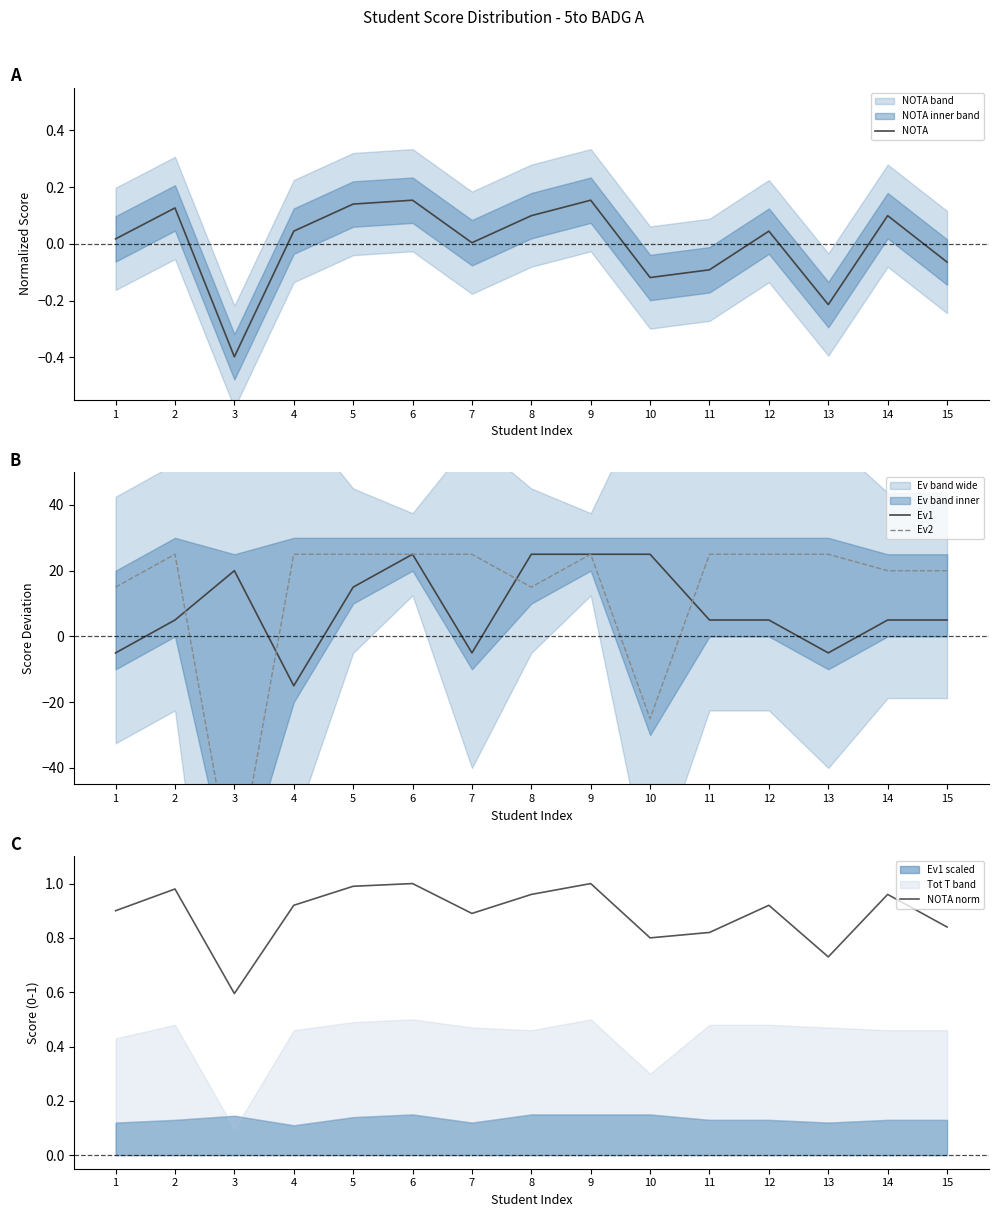

The value of Ev1 at 15 is 7.7. True or false?

False